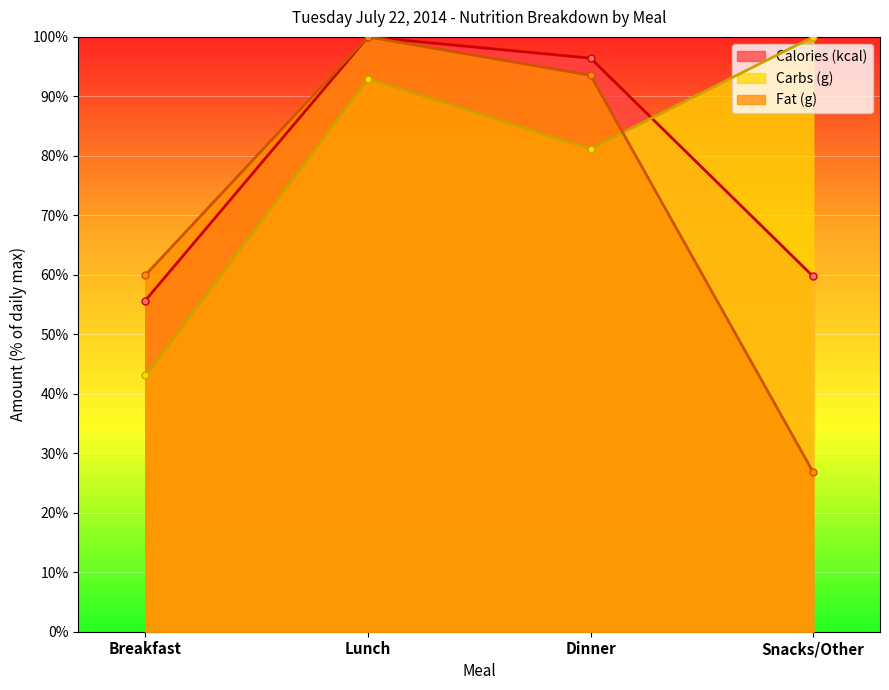

Where do Carbs (g) and Fat (g) first cross each other?

Dinner and Snacks/Other